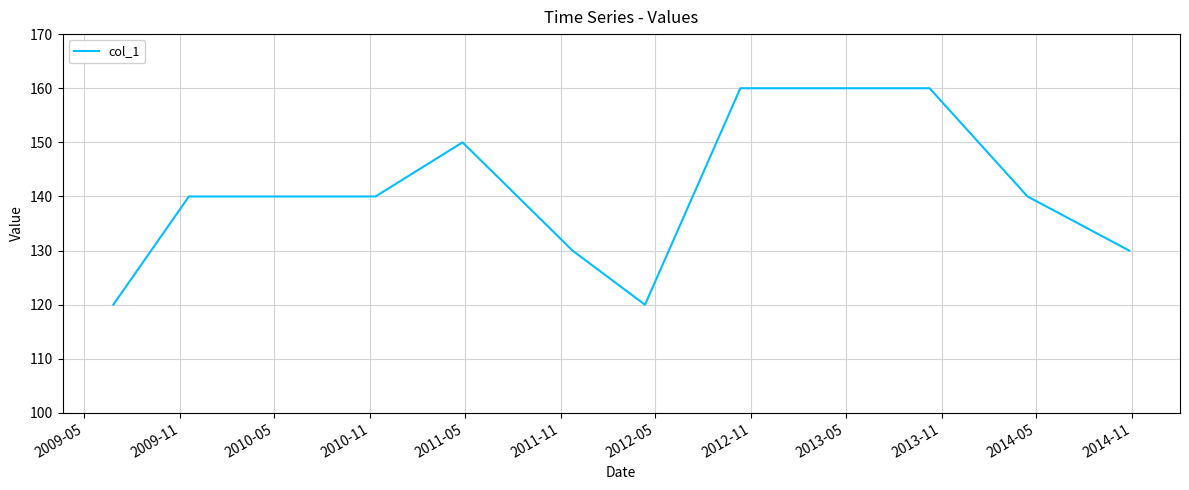

What is the average value?

139